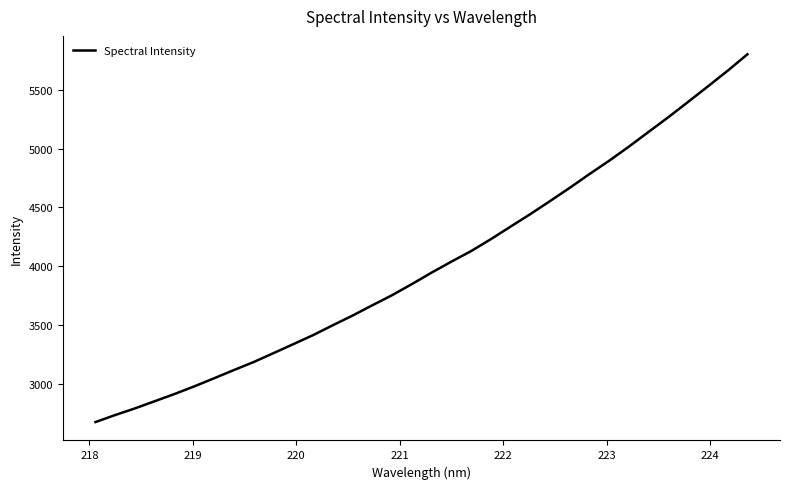

What is the minimum value shown in the chart?

2676.9